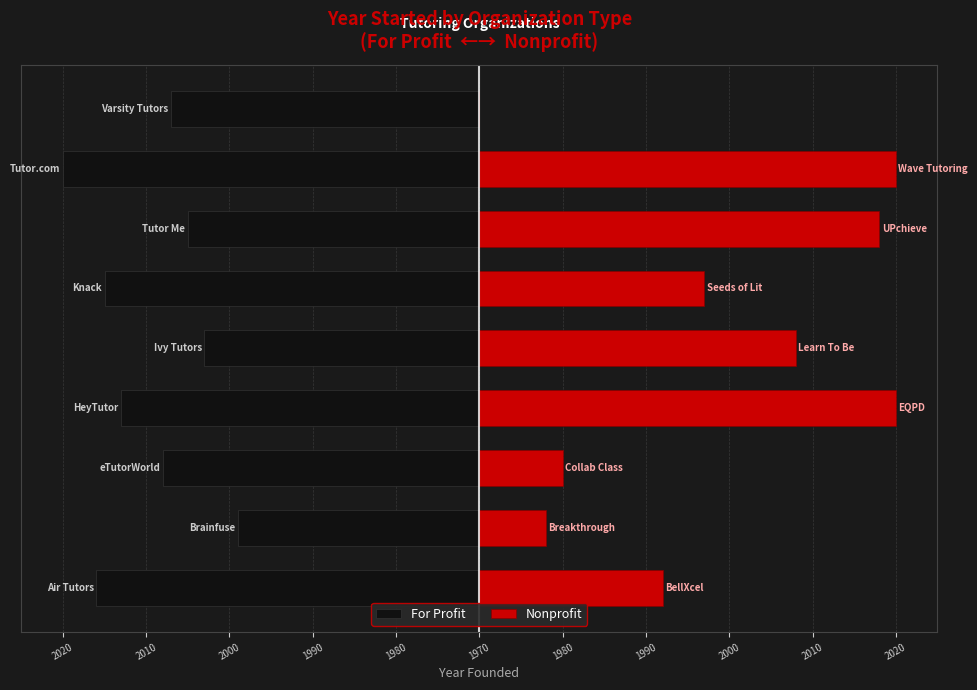

What is the sum of all Nonprofit values?

253